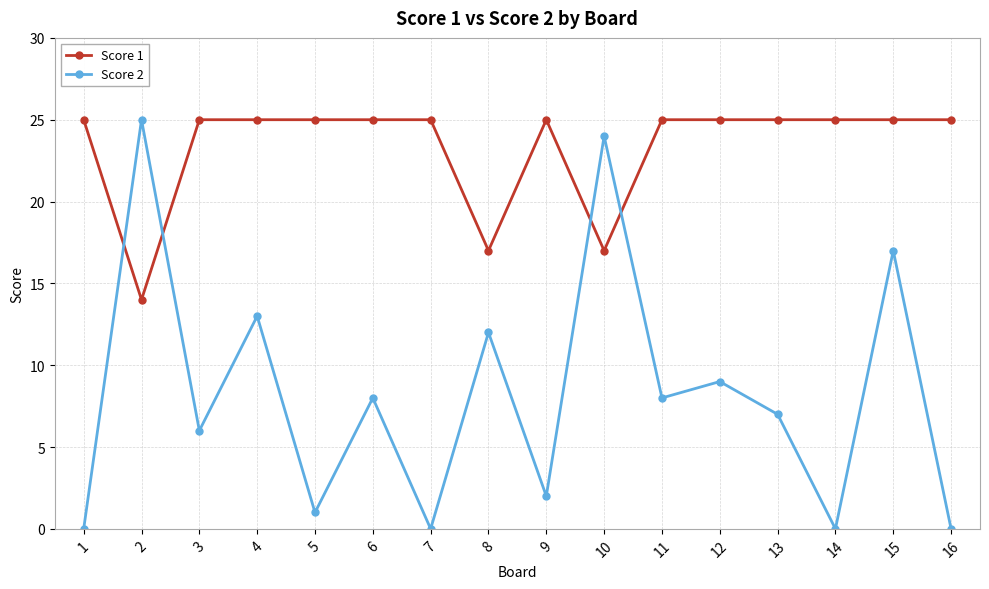

Is the value of Score 1 at 8 greater than the value of Score 2 at 7?

Yes